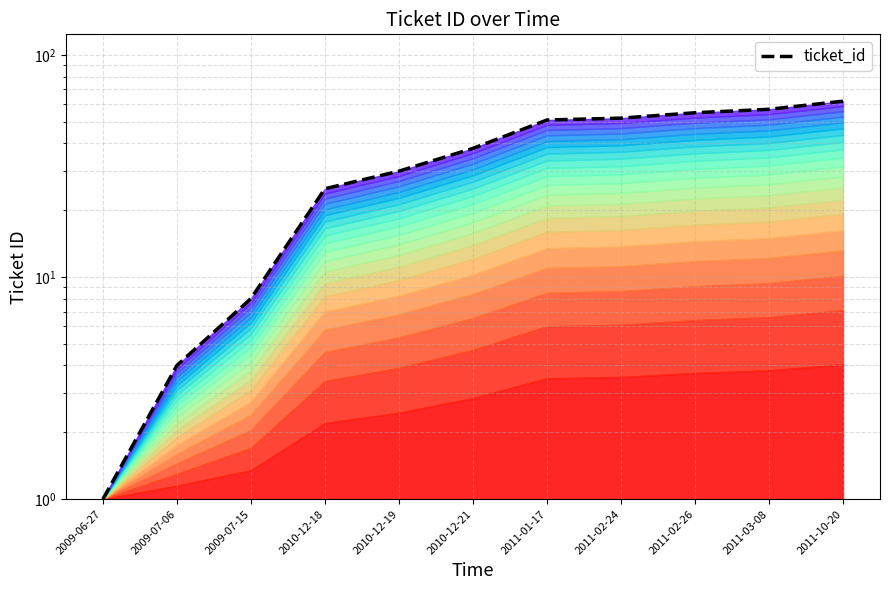

What is the approximate value at 2010-12-18, to the nearest 10?

20